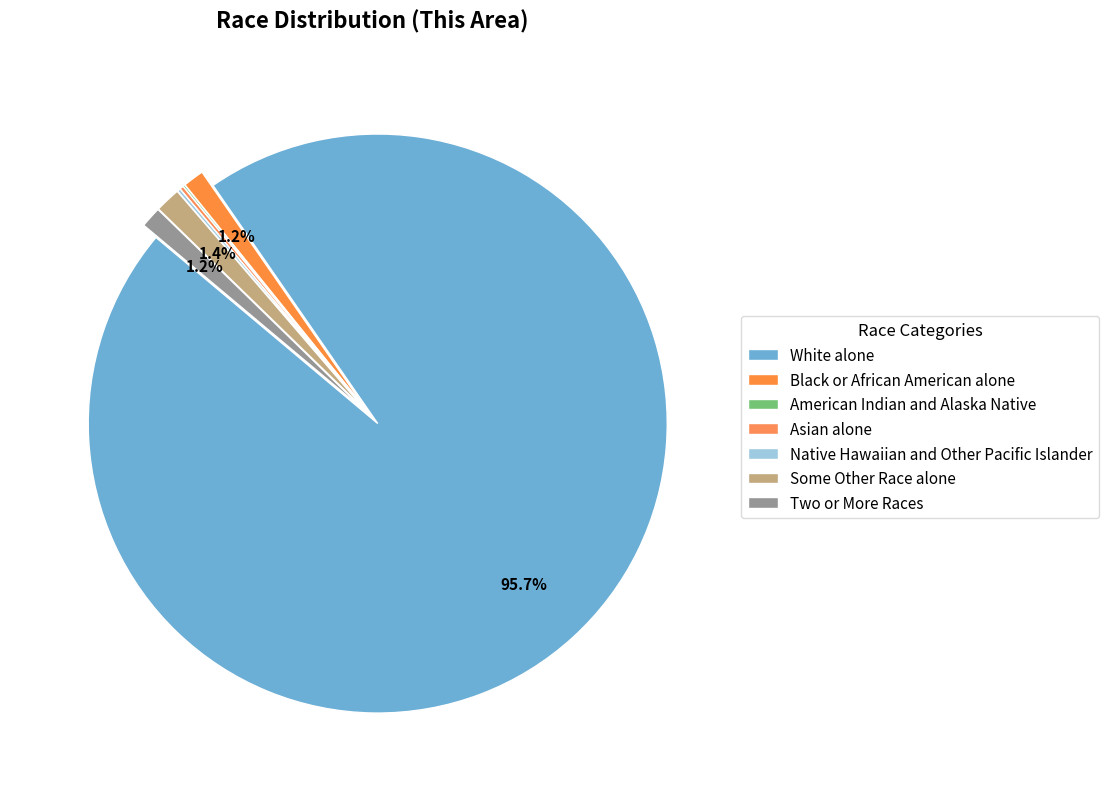

Is it true that Two or More Races is 13% of the pie?

False